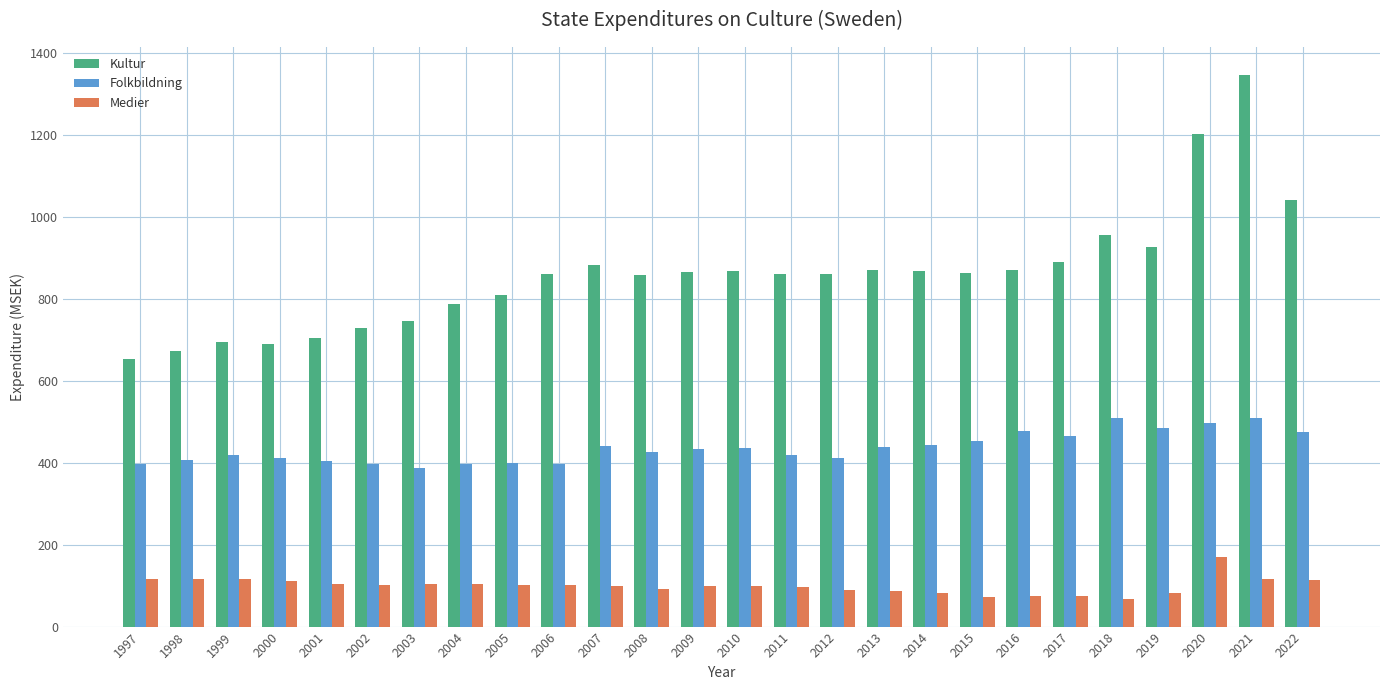

Is the value of Folkbildning at 2012 greater than the value of Medier at 2020?

Yes